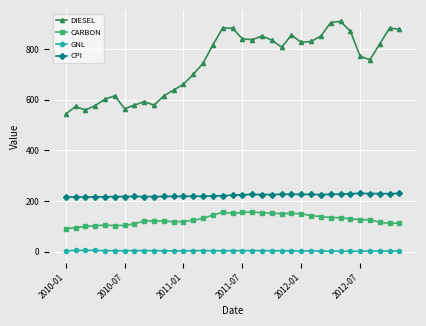

At how many categories does at least one series exceed 715?

21